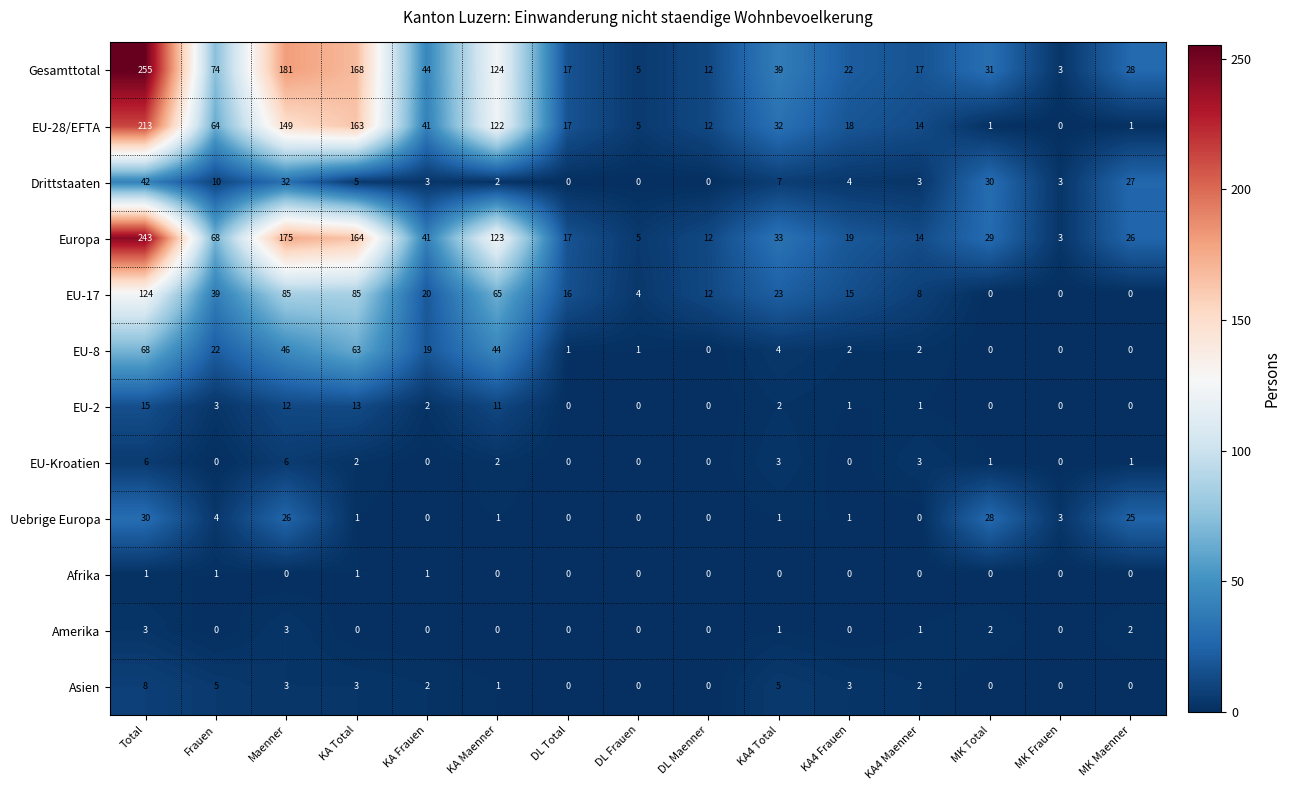

What is the difference between the highest and lowest values at DL Maenner?

12